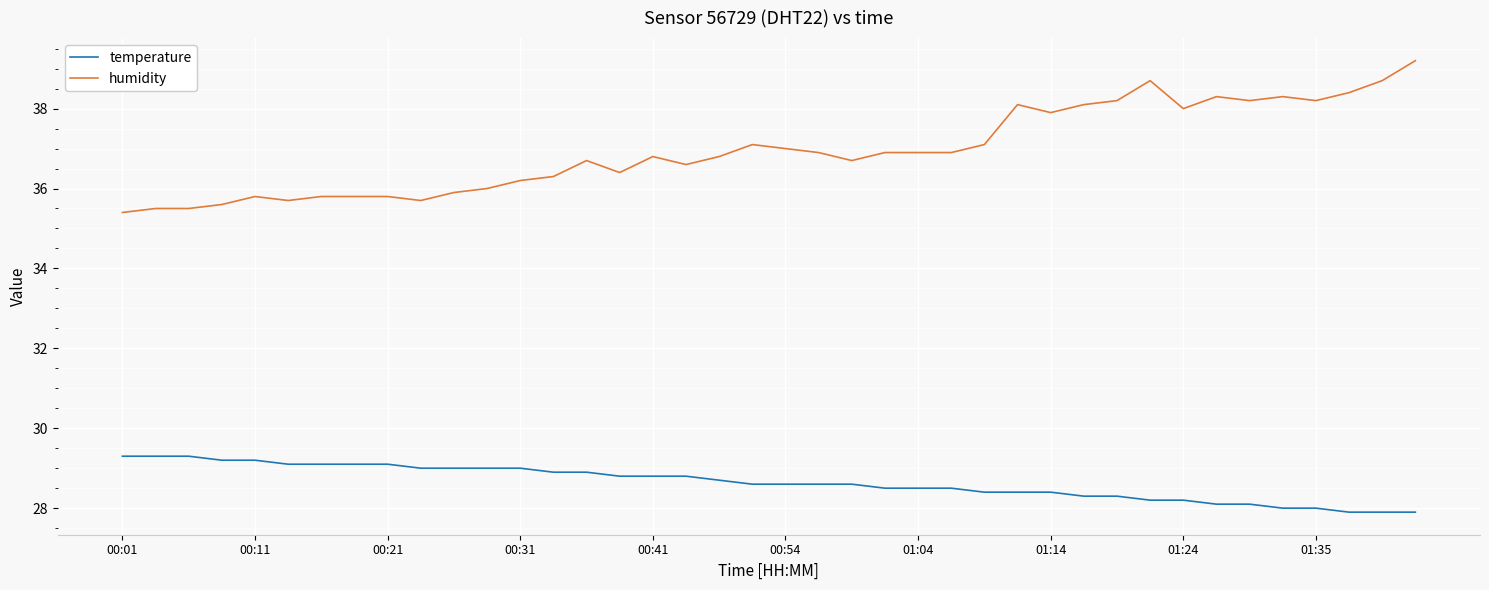

What is the smallest value displayed?

27.9